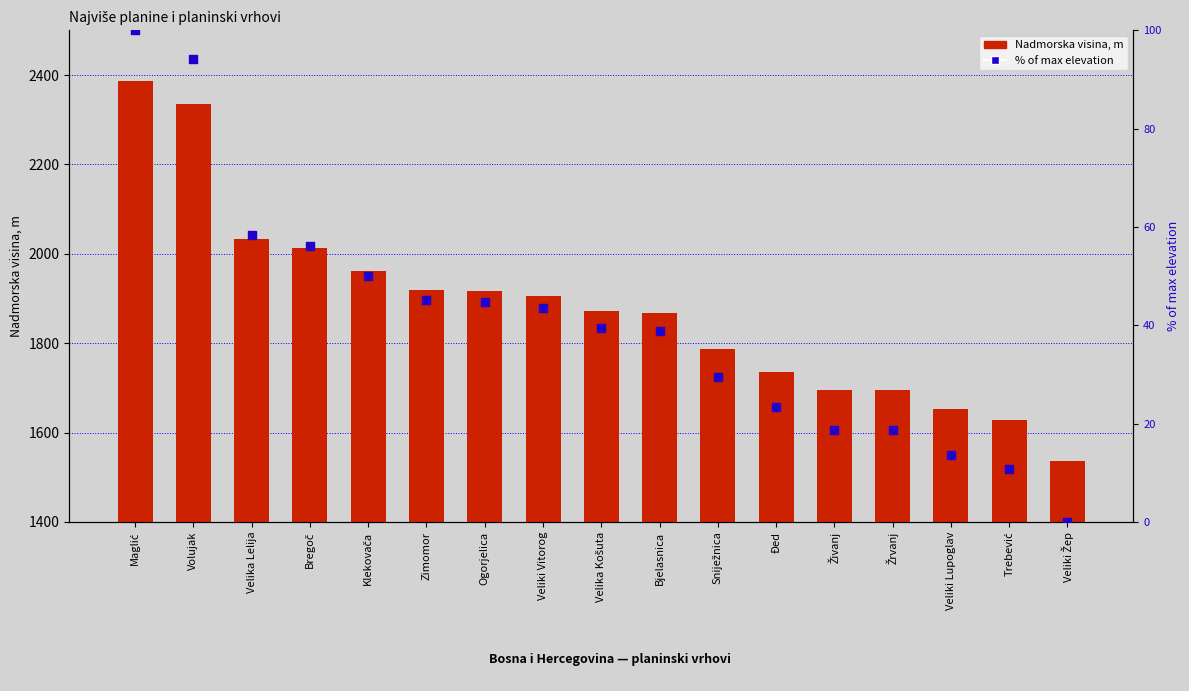

Is the value of % of max elevation at Veliki Žep greater than the value of Nadmorska visina, m at Veliki Vitorog?

No